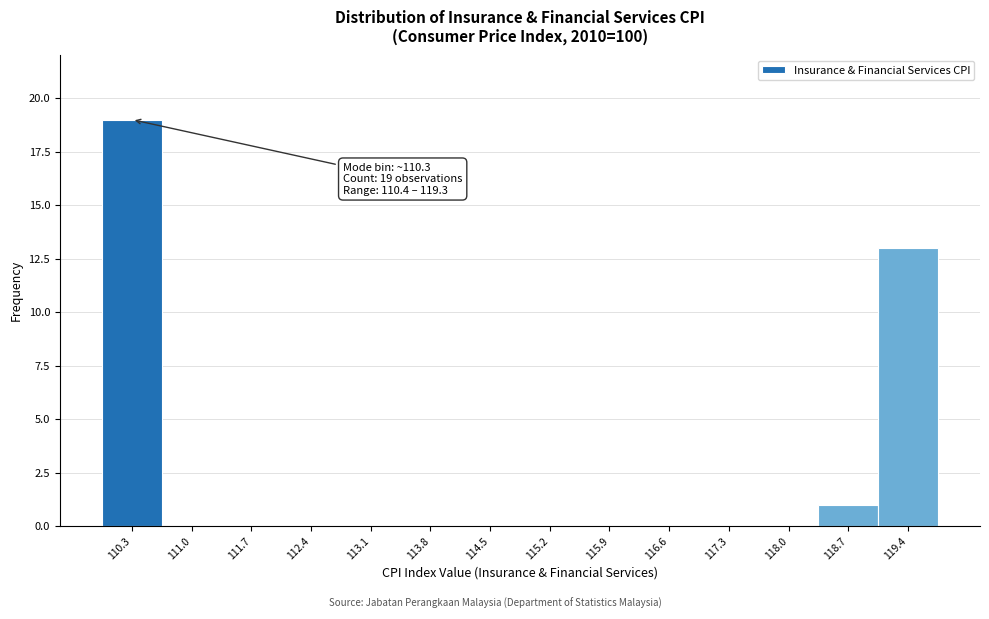

Which range on the x-axis has the tallest bar?

109.9 to 110.6